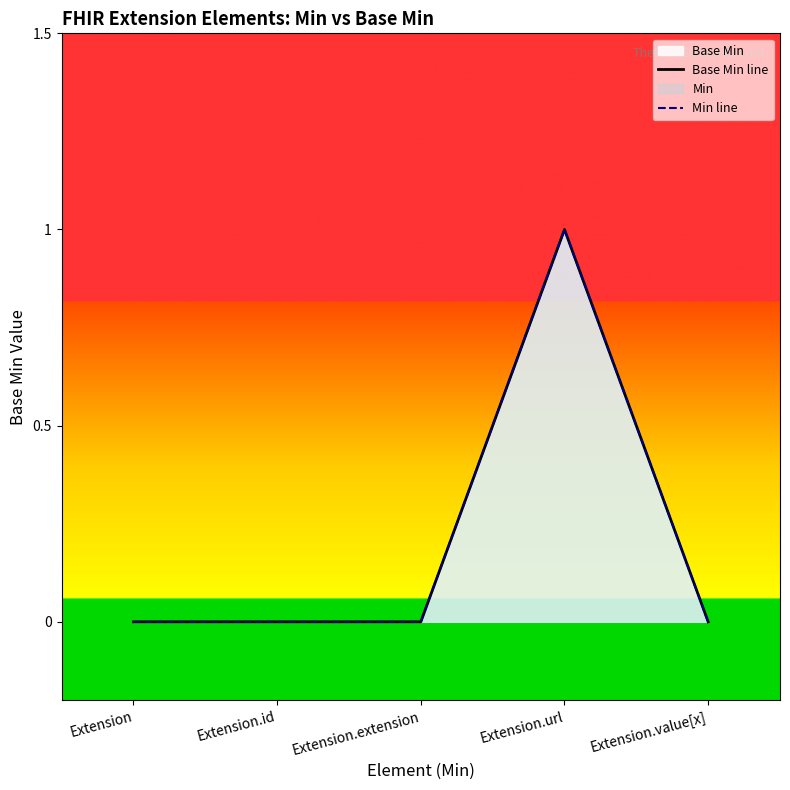

At which label does Base Min line reach its peak?

Extension.url